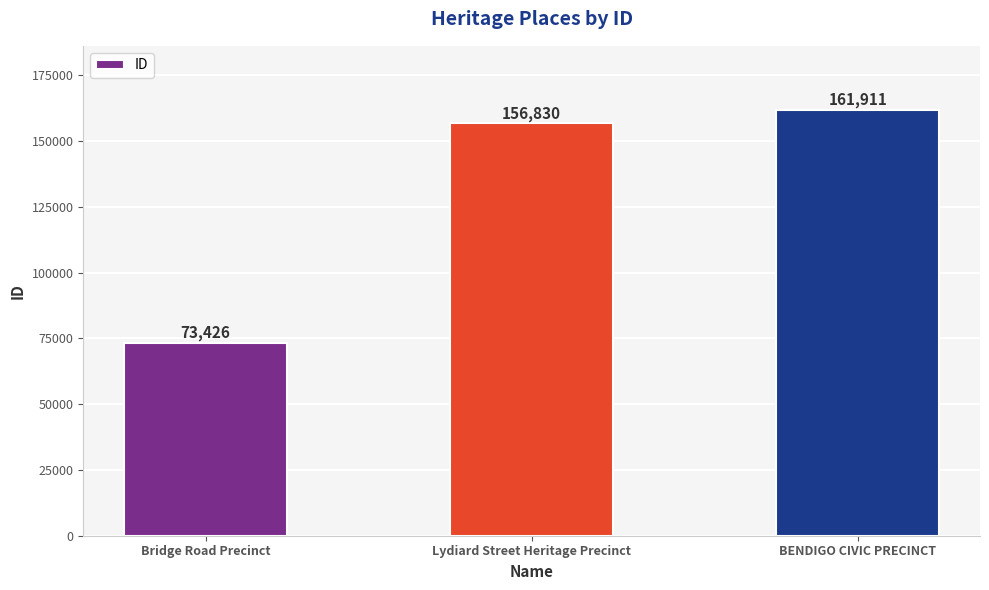

What is the average value?

130722